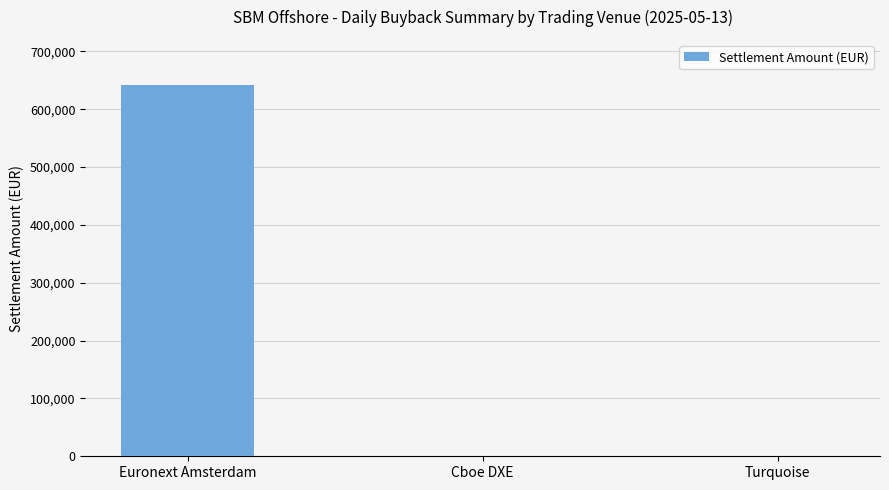

Which has a higher value, Turquoise or Euronext Amsterdam?

Euronext Amsterdam